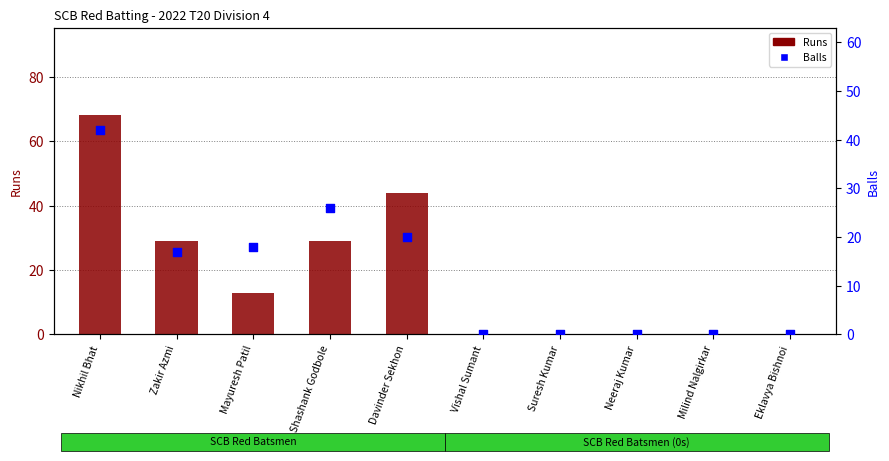

Is the value of Balls at Davinder Sekhon greater than the value of Runs at Eklavya Bishnoi?

Yes